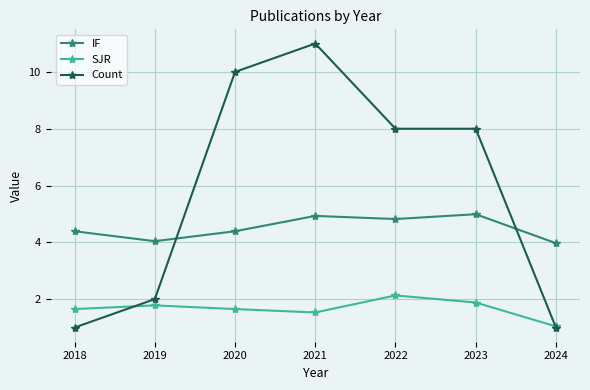

Between which two adjacent categories do SJR and Count first intersect?

2018 and 2019